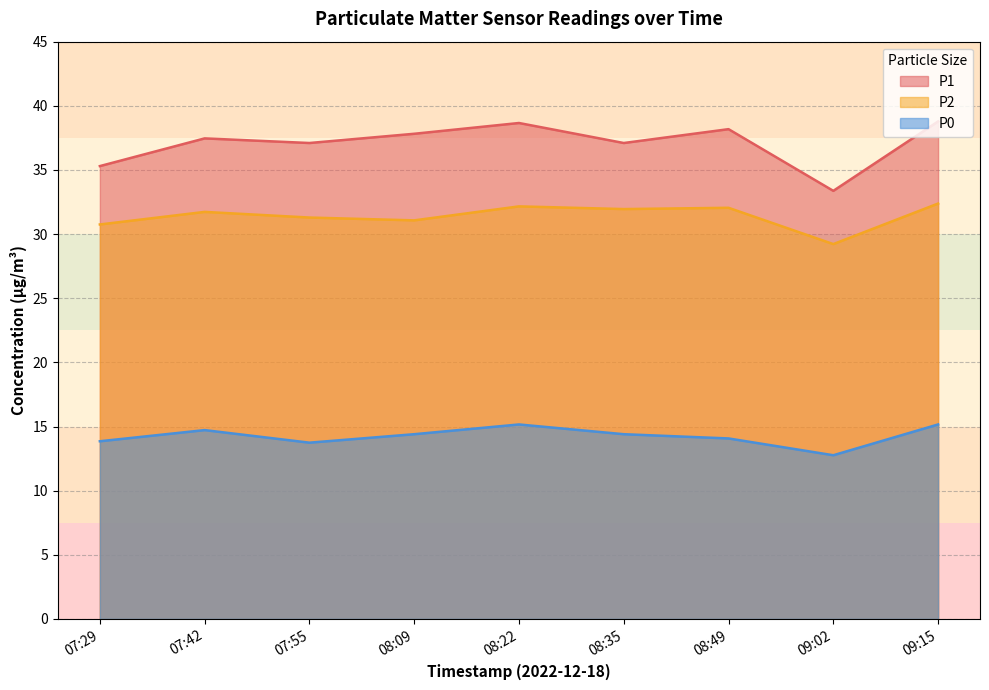

True or false: P2 has a value of 16.3 at 07:29.

False